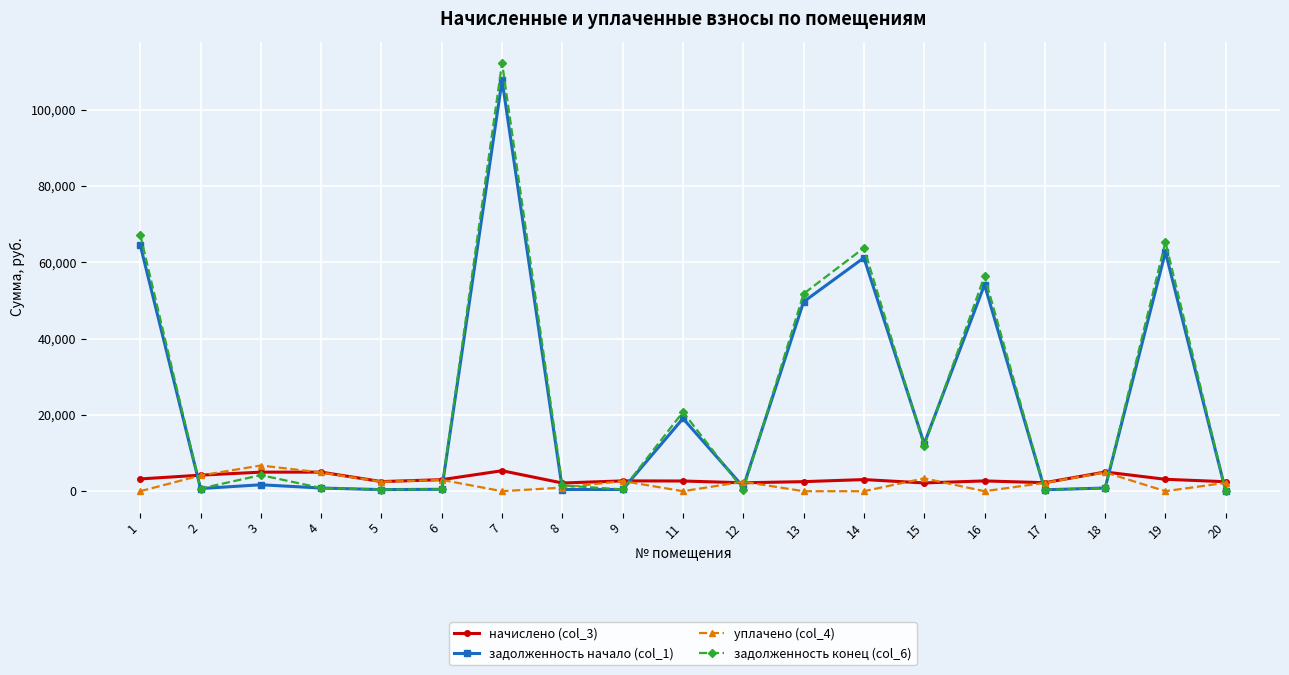

What is the difference between the second highest and minimum values in the уплачено (col_4) series?

4938.5